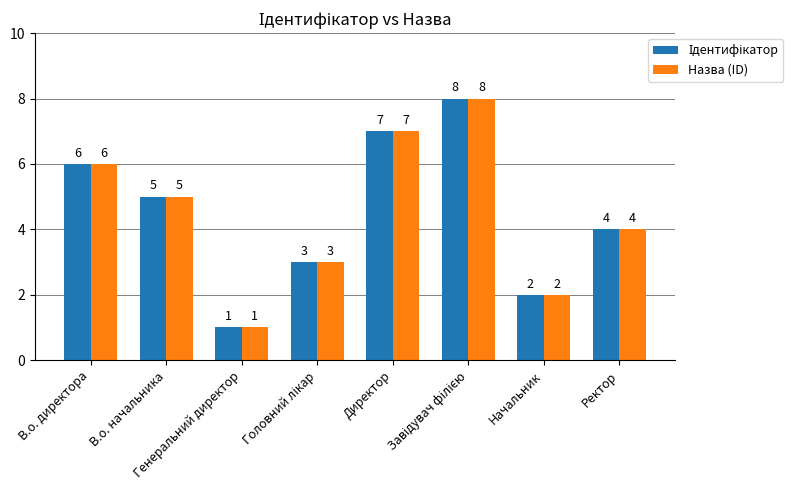

What is the sum of all Назва (ID) values?

36